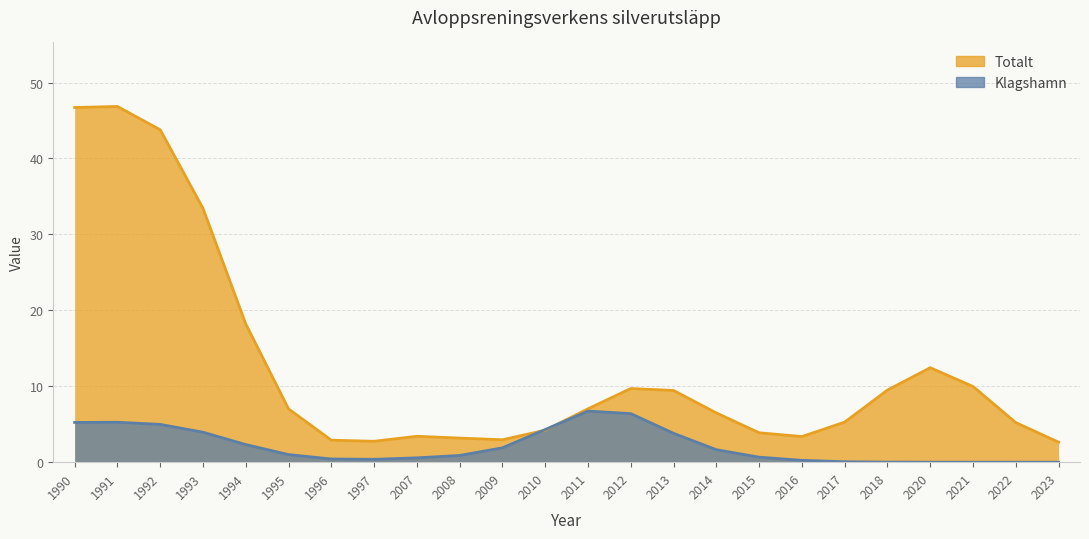

How many intersections are there between Klagshamn and Totalt?

4